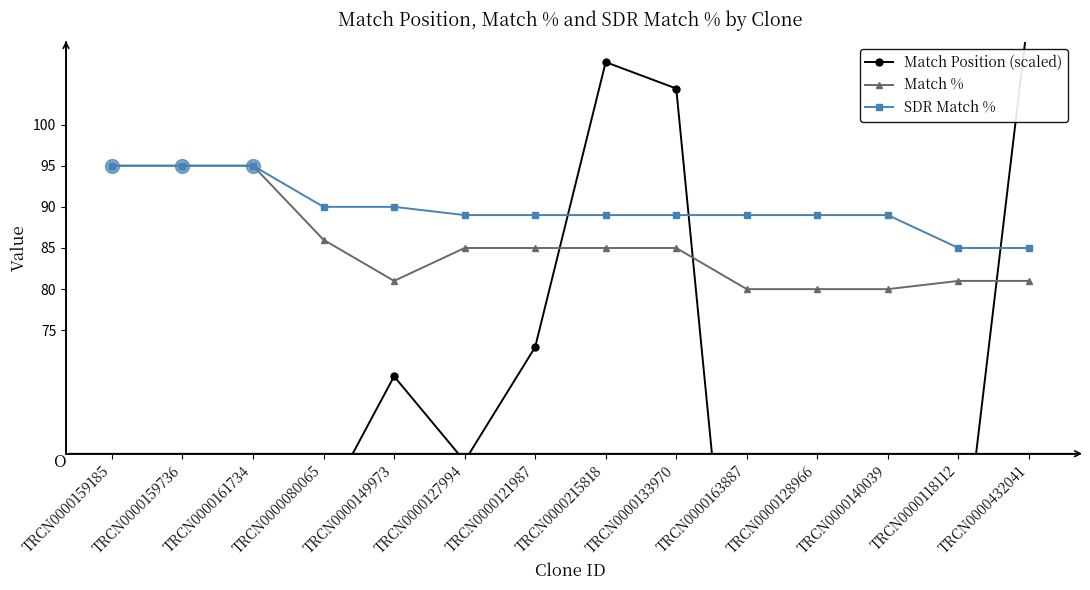

Reading right to left, list all the values displayed in this chart.

Match Position (scaled): 114.0	41.9	25.6	17.1	16.7	104.4	107.6	73.0	59.1	69.4	53.4	32.4	32.8	32.7
Match %: 81.0	81.0	80.0	80.0	80.0	85.0	85.0	85.0	85.0	81.0	86.0	95.0	95.0	95.0
SDR Match %: 85.0	85.0	89.0	89.0	89.0	89.0	89.0	89.0	89.0	90.0	90.0	95.0	95.0	95.0